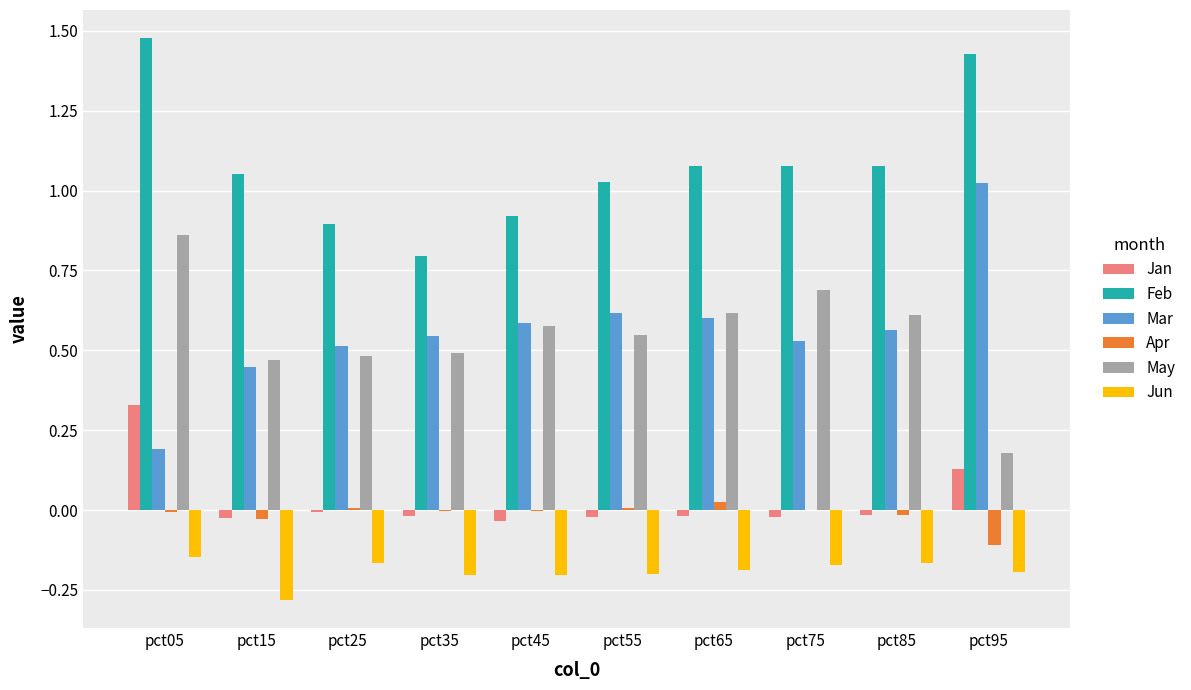

The value of Mar at pct85 is 0.3. True or false?

False